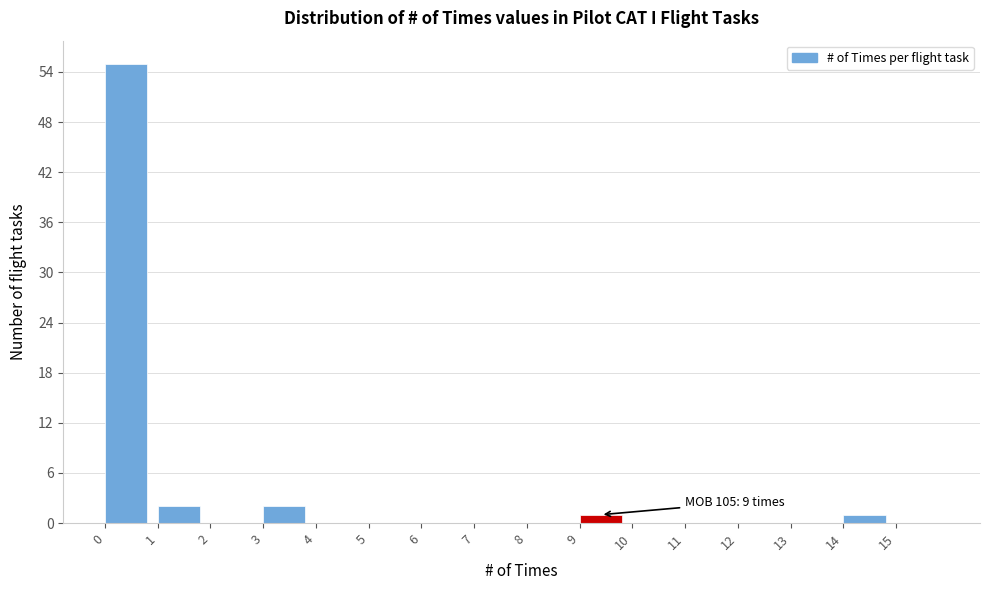

Which range on the x-axis has the tallest bar?

0 to 1